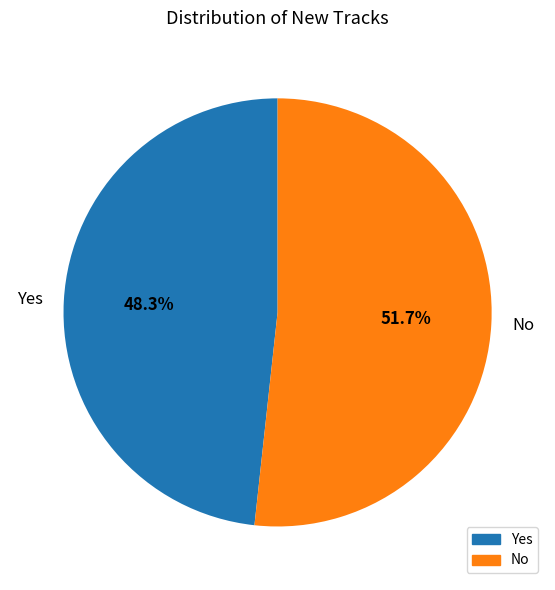

Approximately how many times larger is the value at Yes compared to No?

0.9